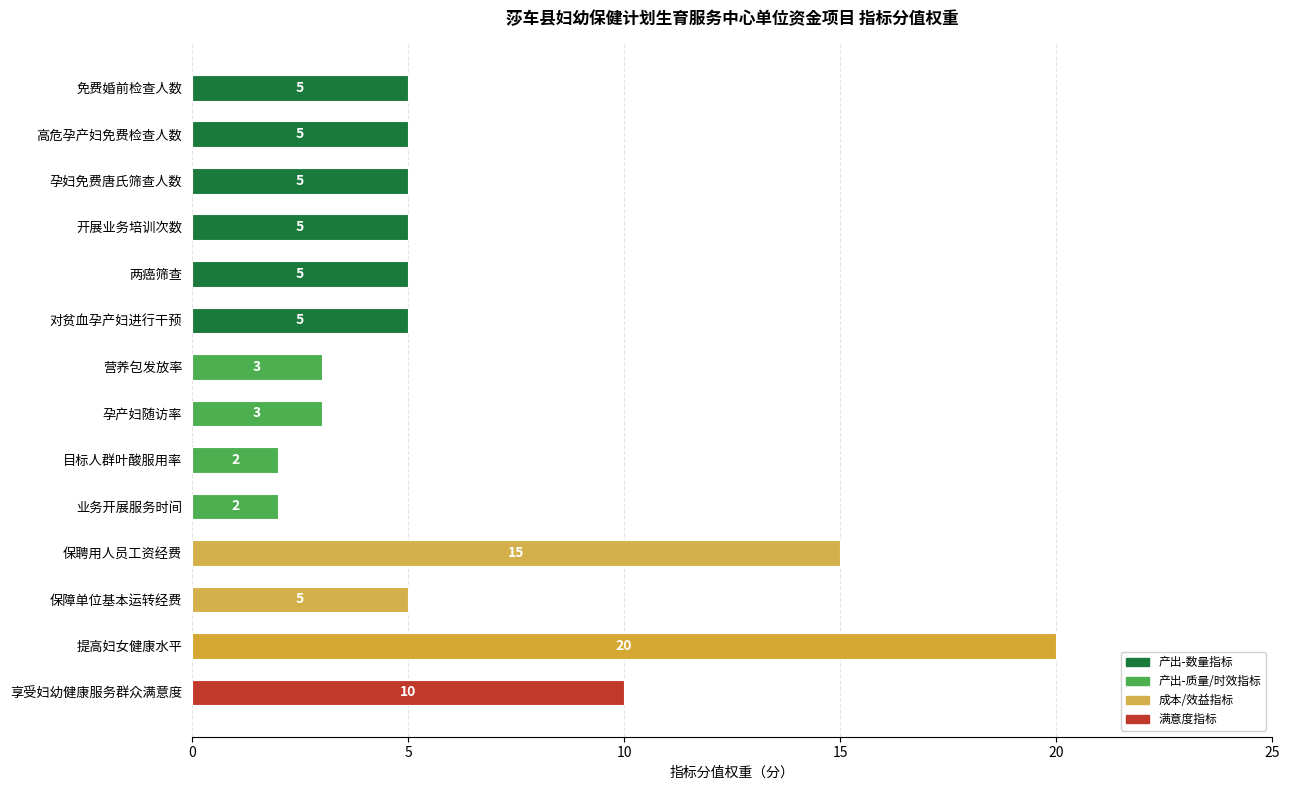

What is the difference between the maximum and second lowest values?

18